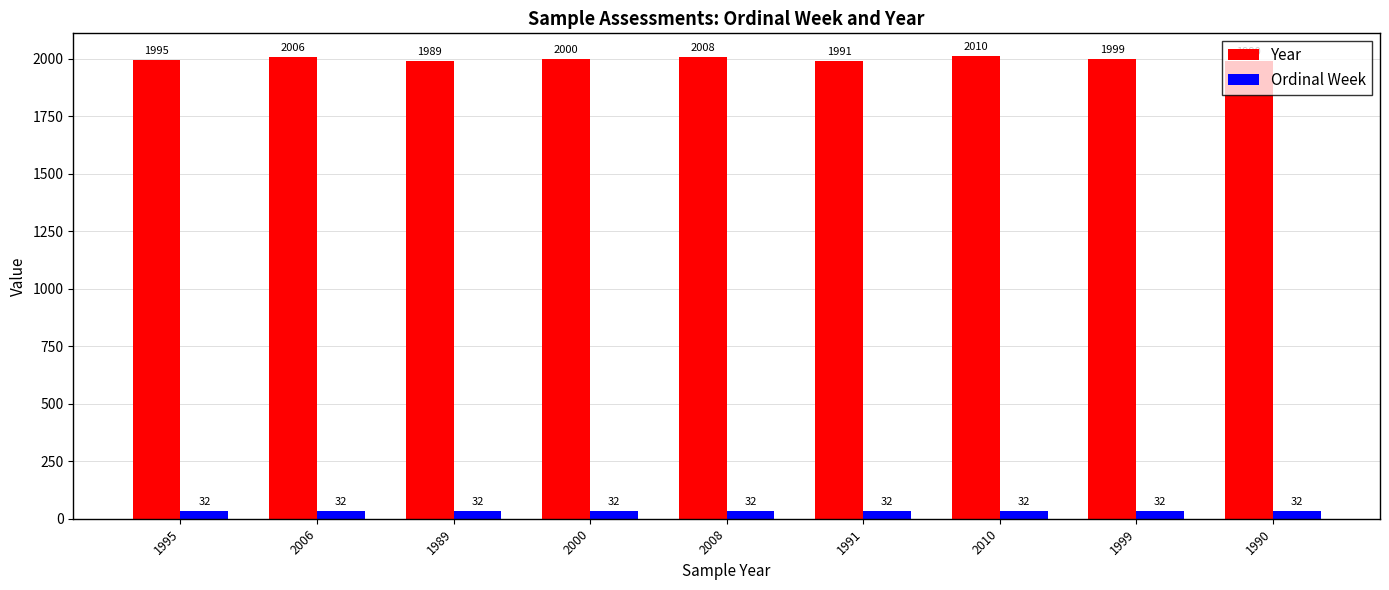

What is the greatest value displayed?

2010